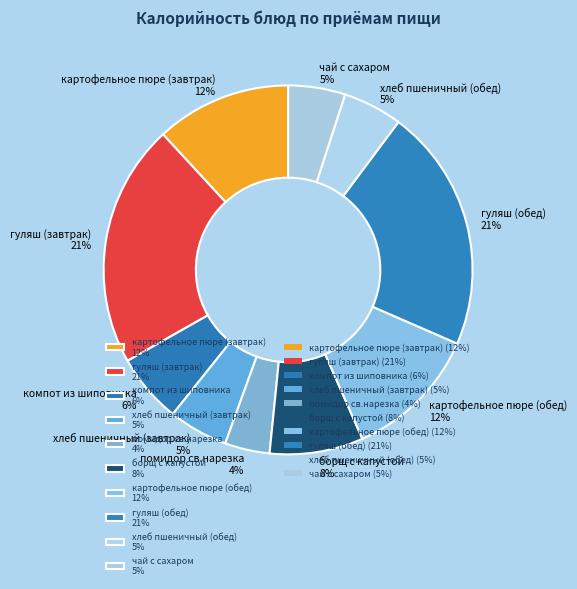

What percentage is the хлеб пшеничный (завтрак) 5% slice, to the nearest percent?

5%